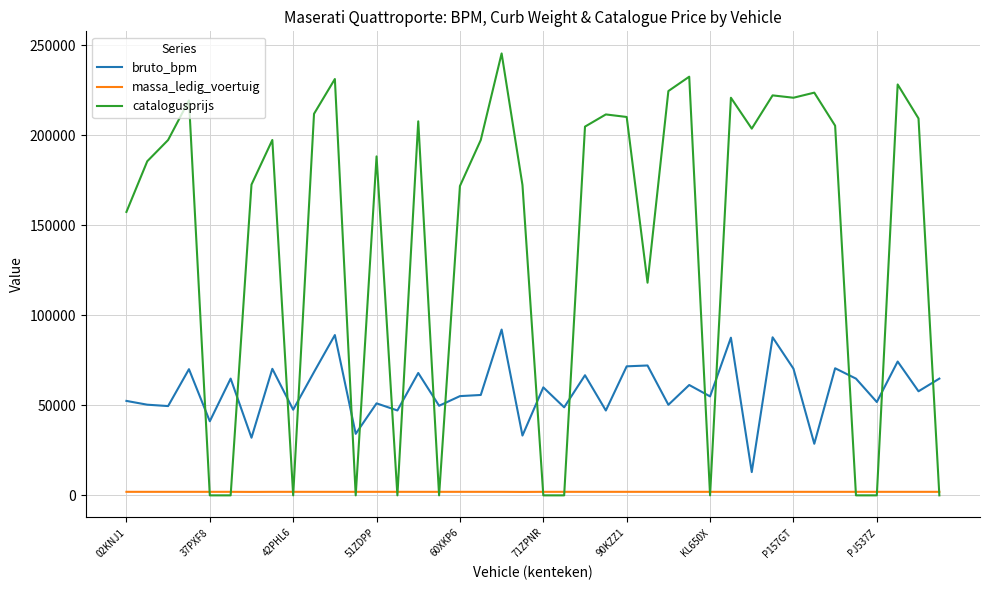

List the series in order of their overall mean, highest first.

catalogusprijs, bruto_bpm, massa_ledig_voertuig